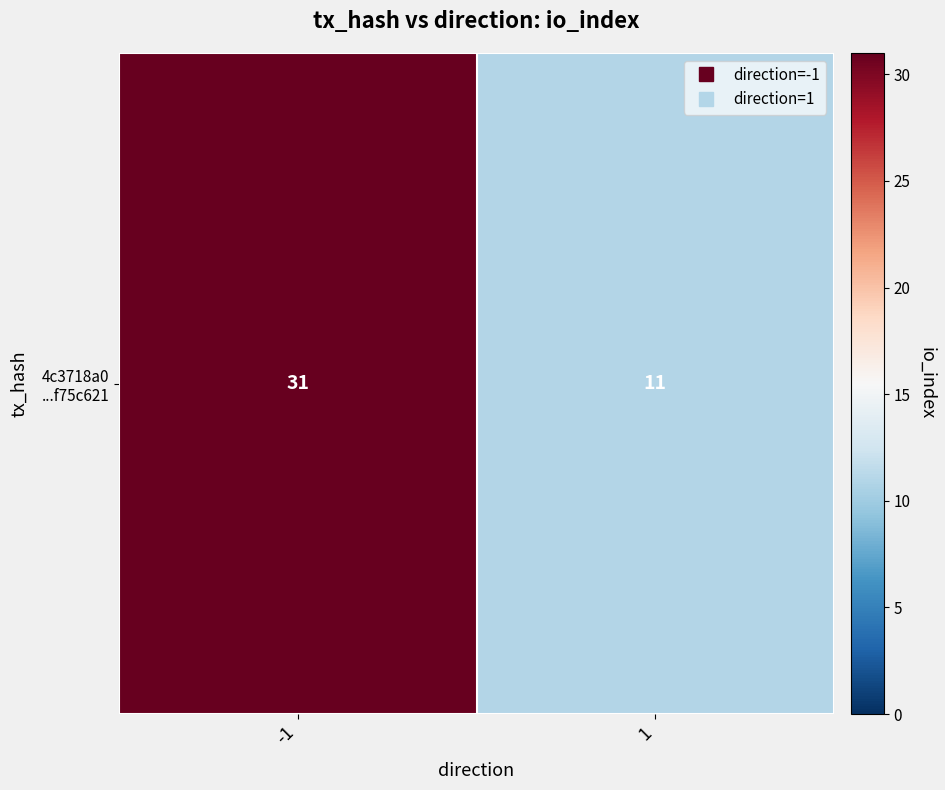

What is the change in value from -1 to 1?

-20